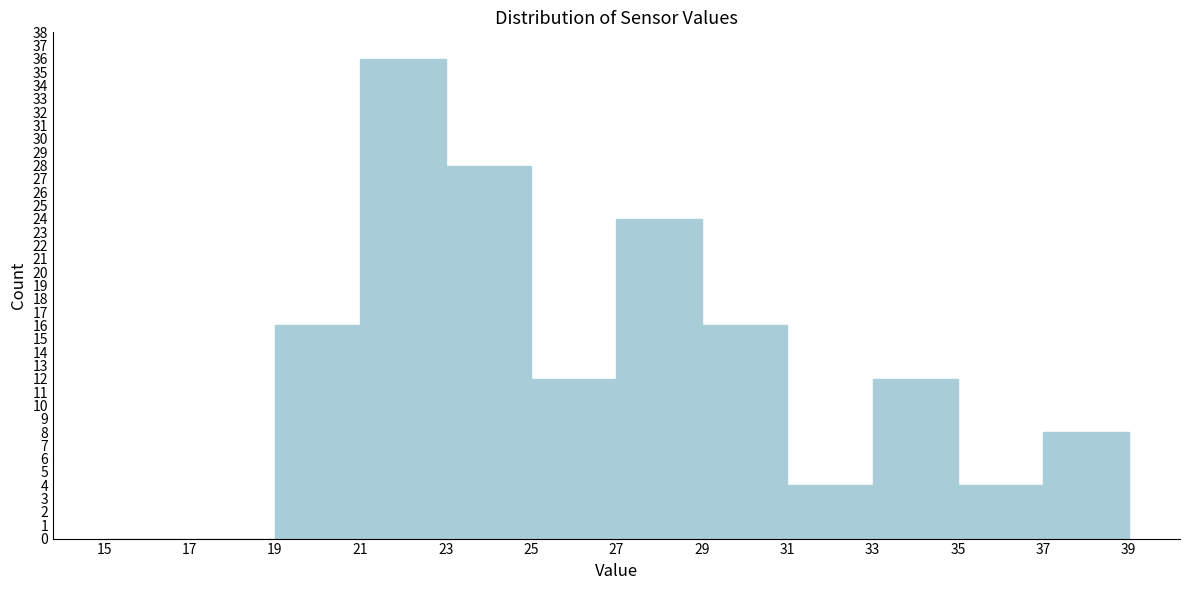

Reading left to right, transcribe this chart: for each bar, give the range it covers on the x-axis and its height. The values are not printed on the chart, so give them approximately, as read against the axis.

15 to 17: 0
17 to 19: 0
19 to 21: 16
21 to 23: 36
23 to 25: 28
25 to 27: 12
27 to 29: 24
29 to 31: 16
31 to 33: 4
33 to 35: 12
35 to 37: 4
37 to 39: 8